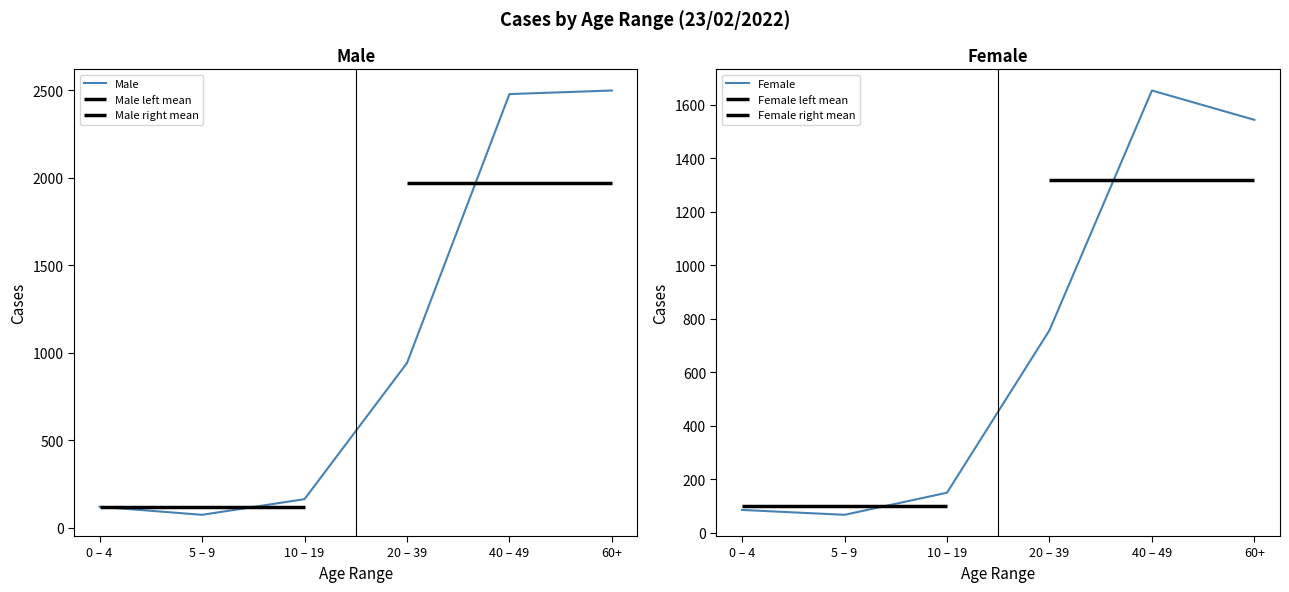

What is the spread (max minus min) of values at 40 – 49?

825.6